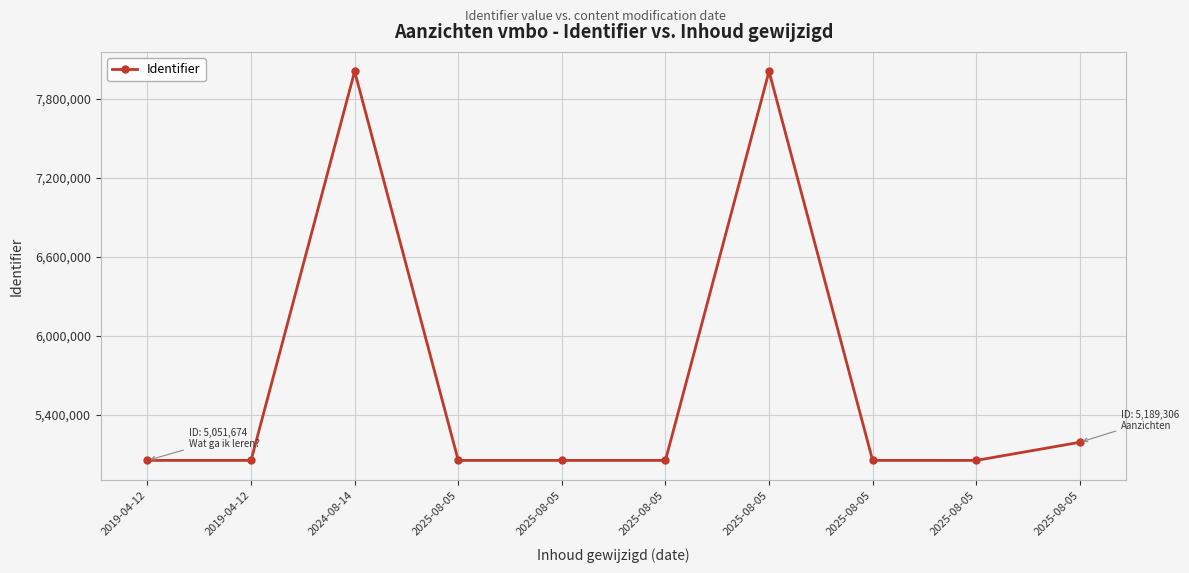

What value does the data have at 2019-04-12, to the nearest 100?

5051700